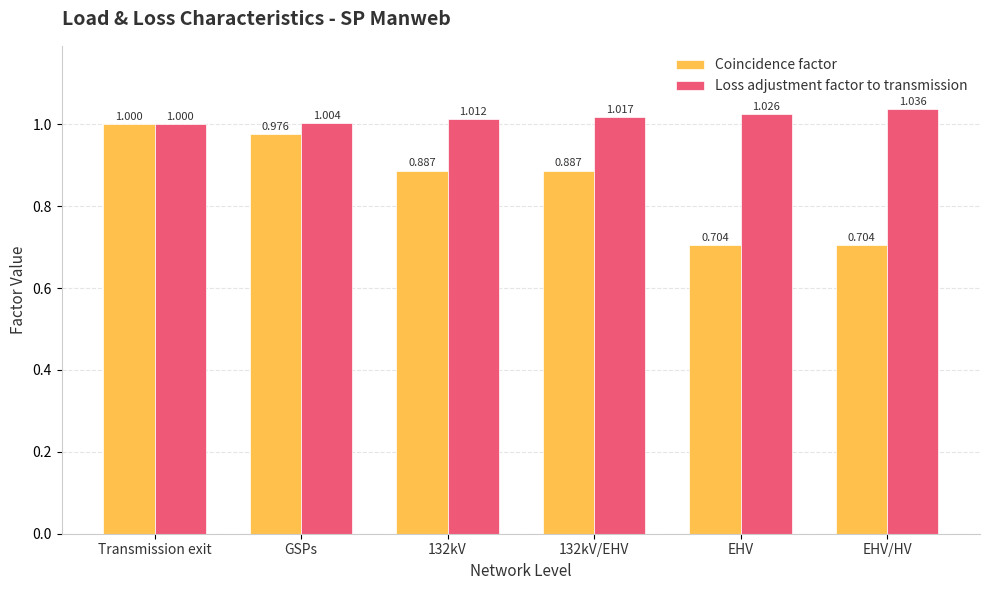

Rank the series by their maximum value, from highest to lowest.

Loss adjustment factor to transmission, Coincidence factor